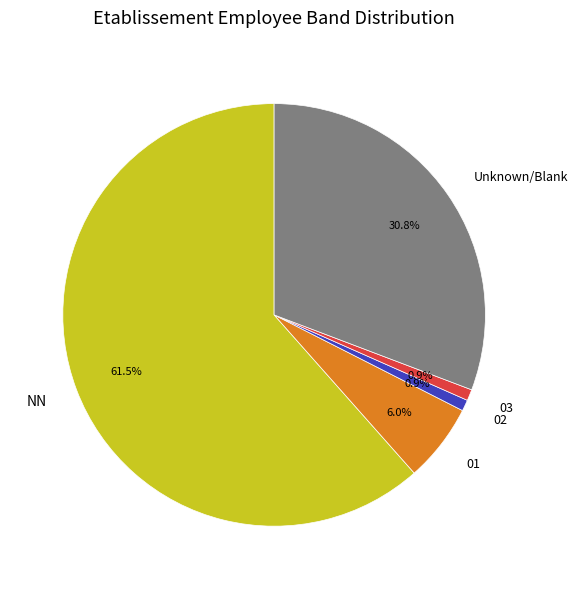

To the nearest percent, what is the difference between the 03 and NN slice percentages?

61%